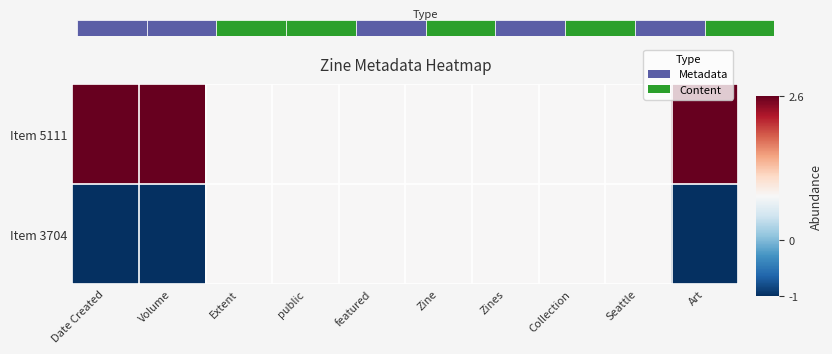

The Item 3704 series shows 0.8 at Seattle. True or false?

True